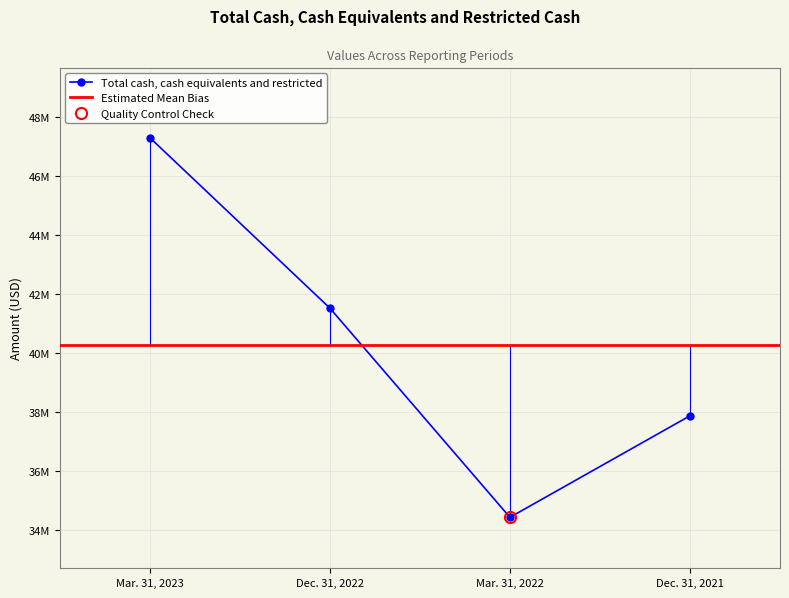

How many points are lower than both their immediate neighbors (excluding endpoints)?

1